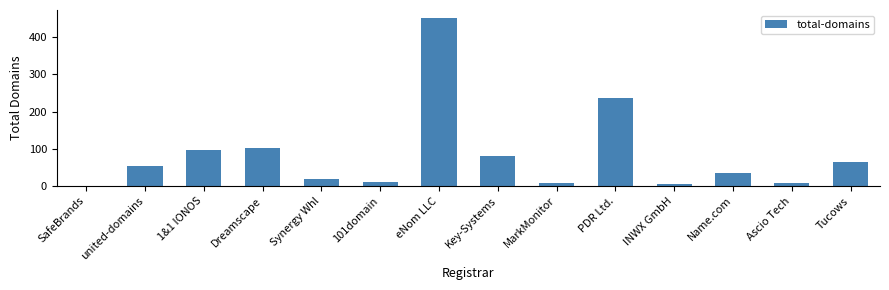

Between MarkMonitor and 101domain, which is larger?

101domain